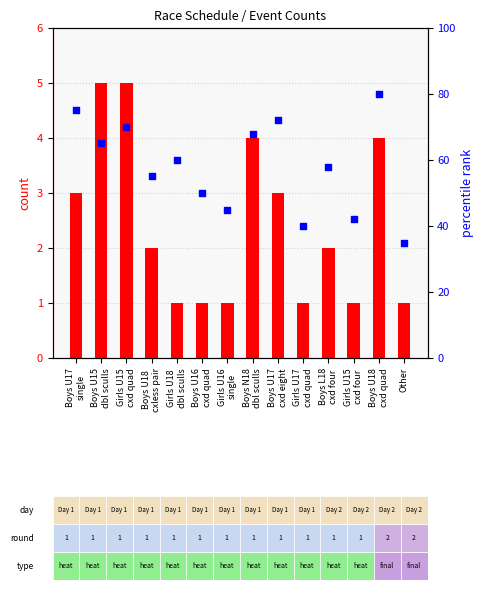

Which series reaches the minimum Y coordinate?

count